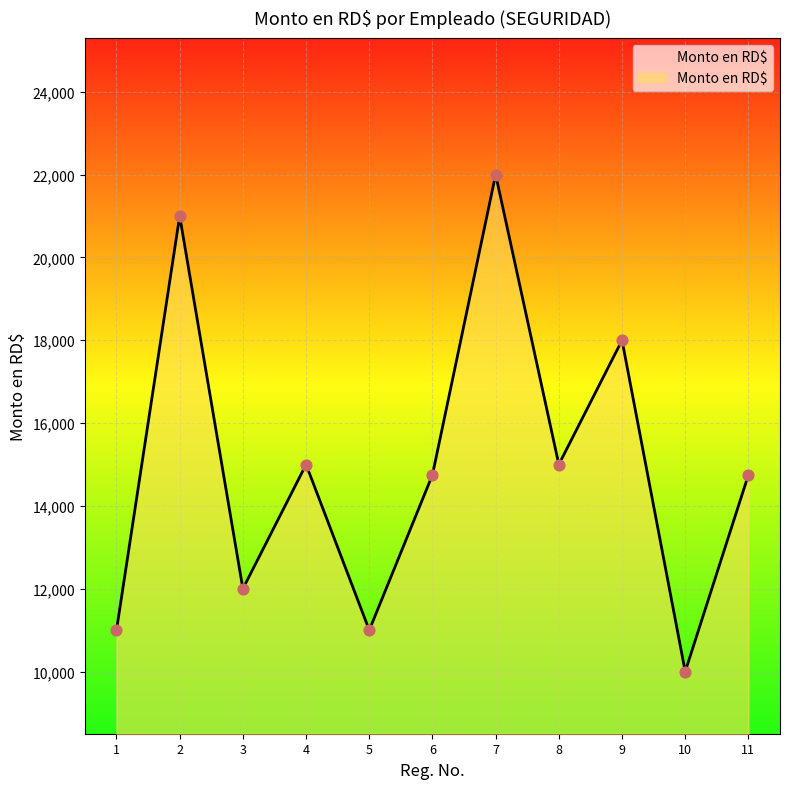

What is the change in value from 10 to 11?

+4750